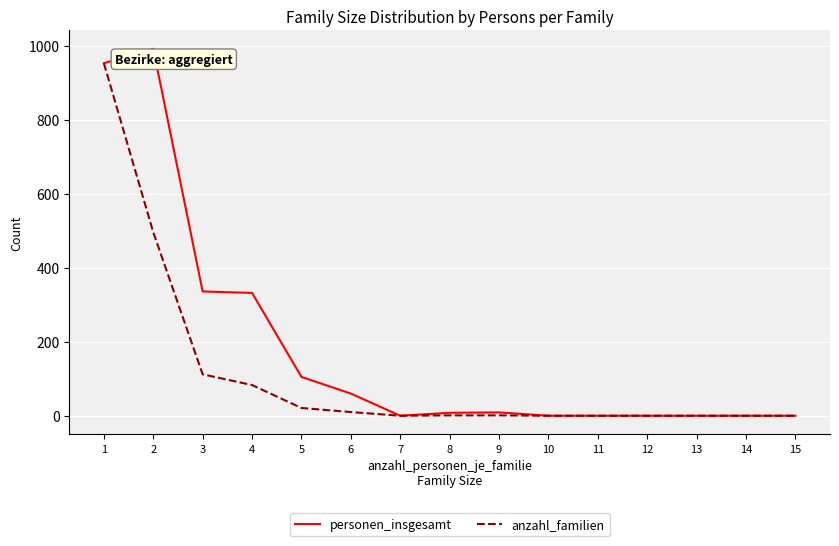

List the series in order of their peak value, highest first.

personen_insgesamt, anzahl_familien